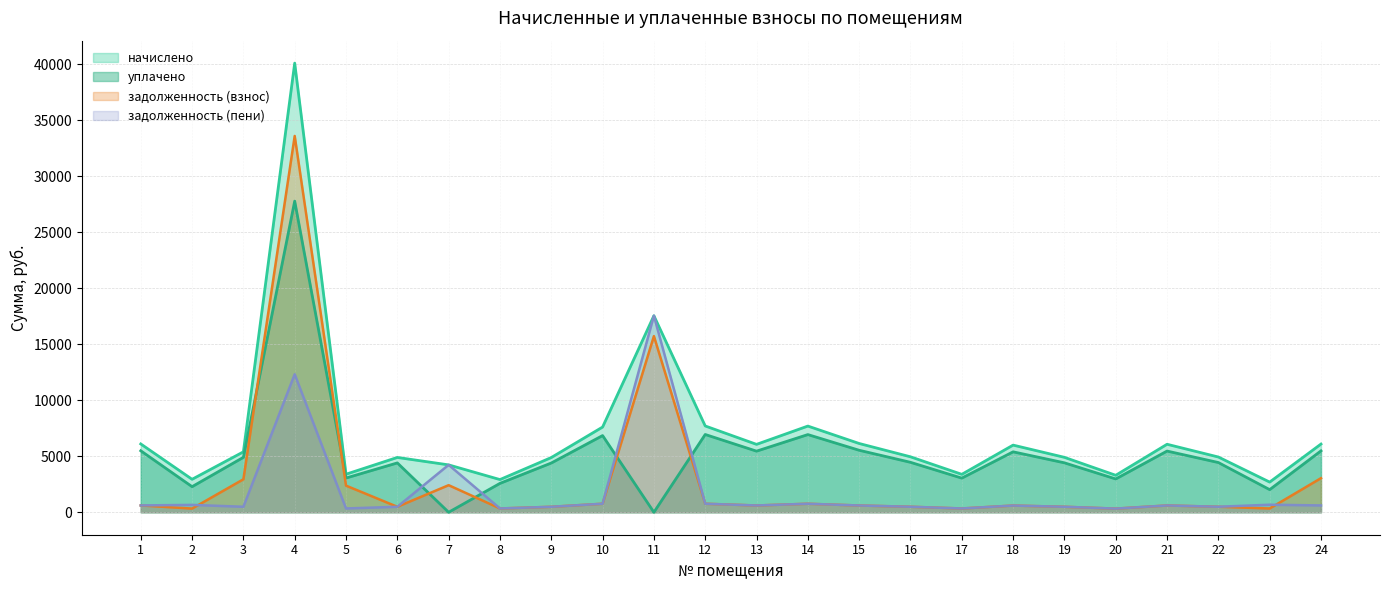

At which label is задолженность (пени) closest to 8939?

4